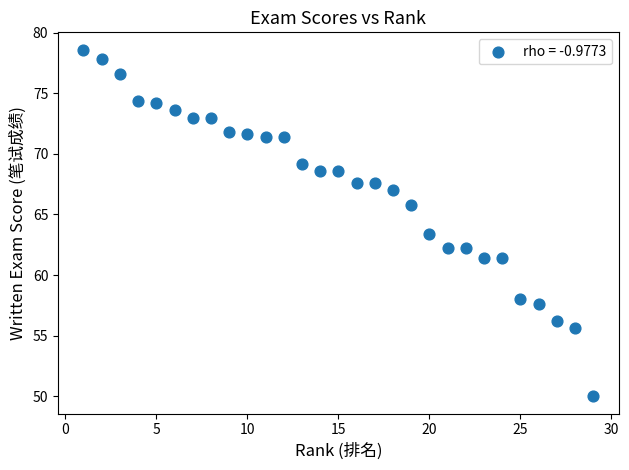

What Y value in the scatter plot is closest to 64?

63.4